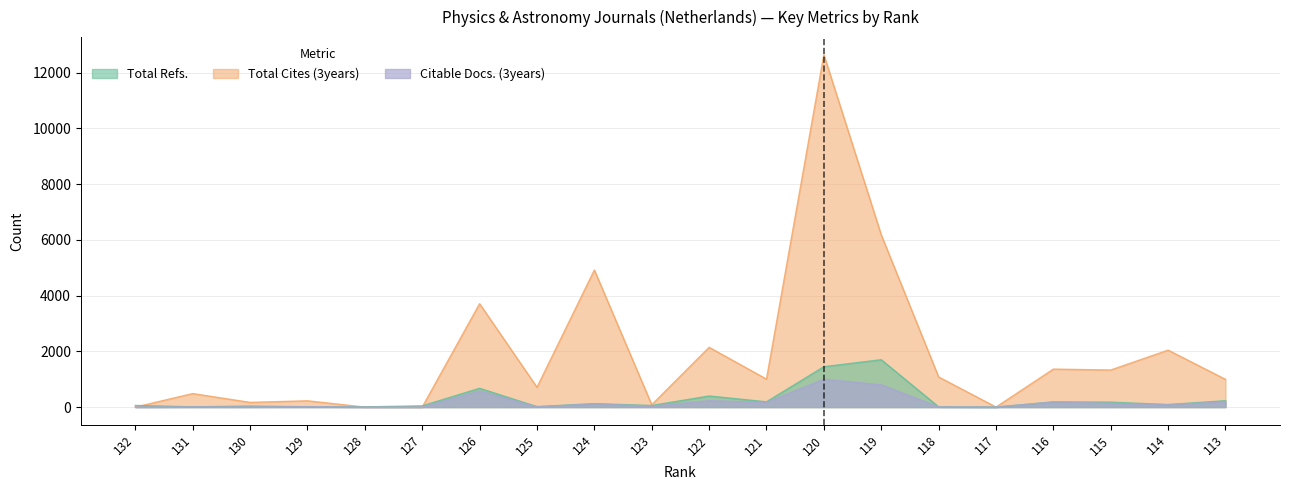

Count the number of data series in this chart.

3